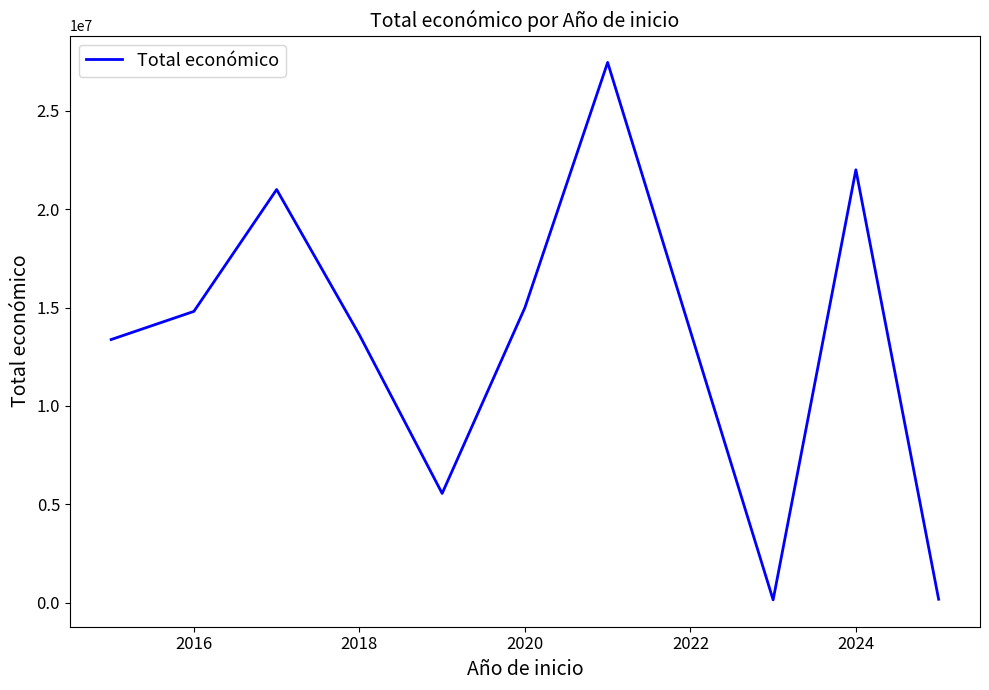

What is the difference between the maximum and minimum values?

27306392